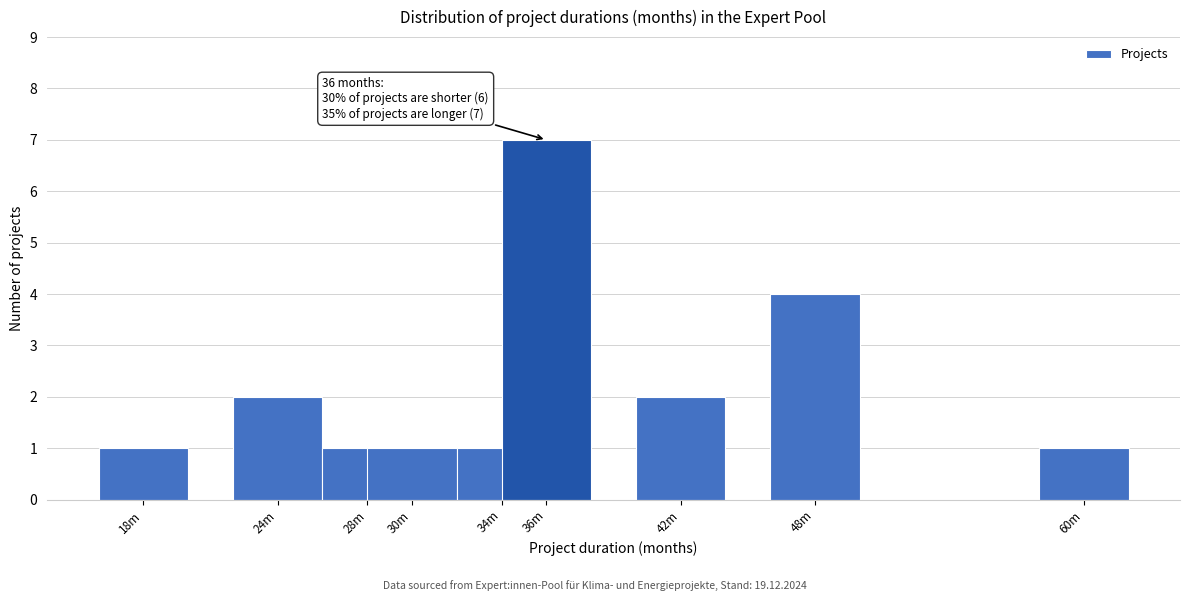

Reading left to right, extract all data points from this chart.

1	2	1	1	1	7	2	4	1